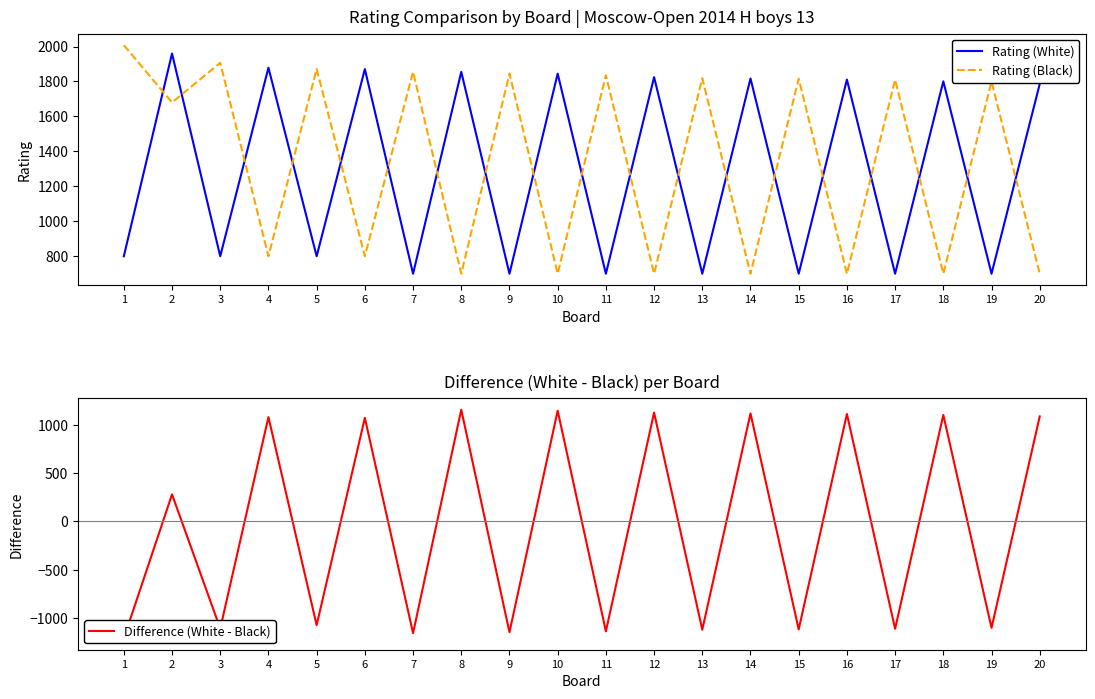

At 11, list the series in order from smallest to largest.

Difference (White - Black), Rating (White), Rating (Black)